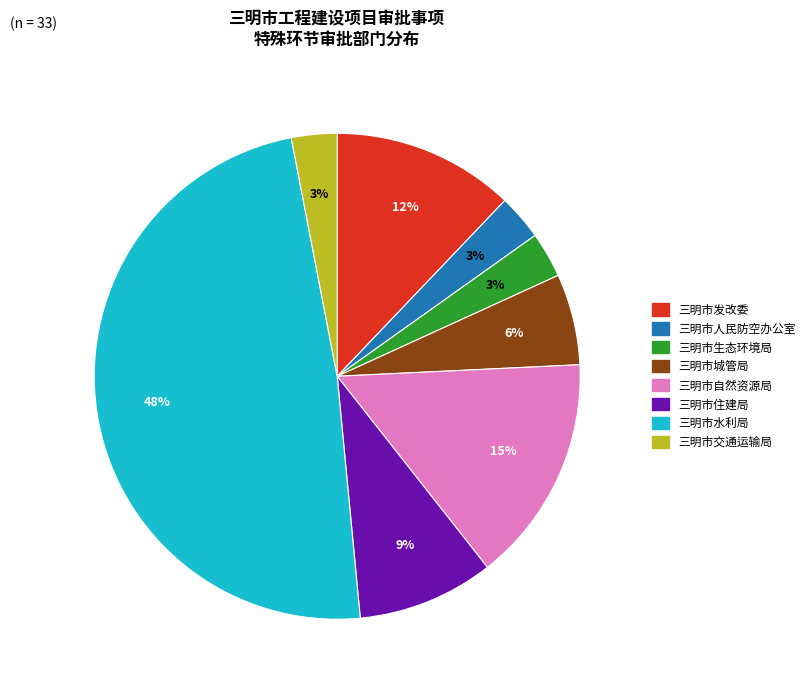

Which slice is the largest?

三明市水利局